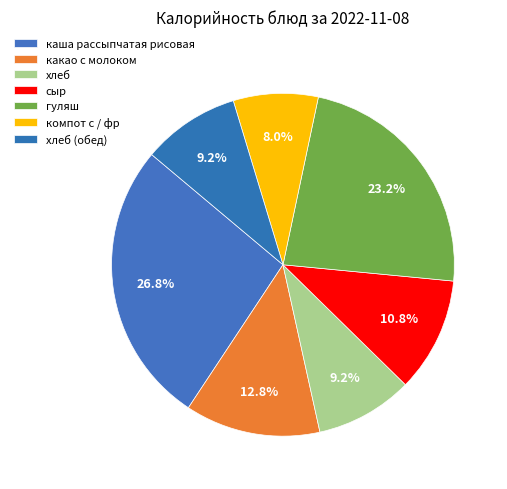

Count the number of slices in the pie.

7